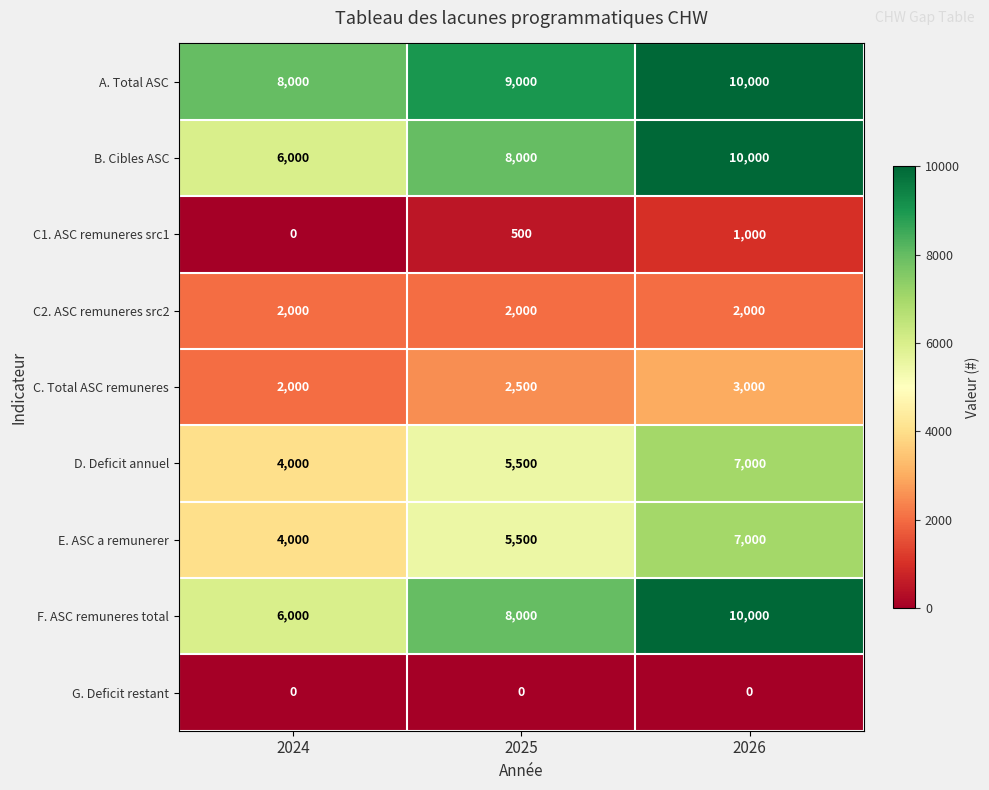

True or false: B. Cibles ASC has a value of 14807 at 2026.

False